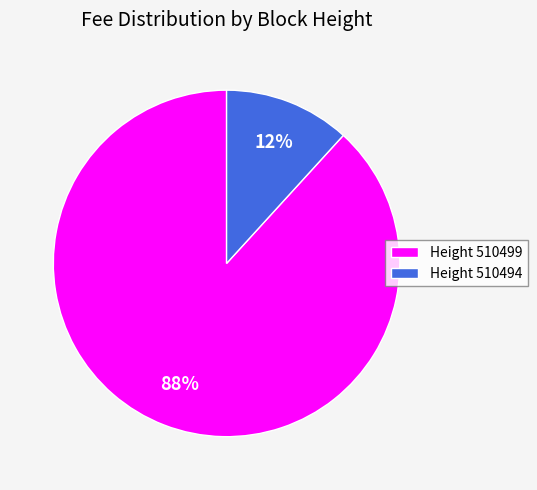

Is the sum of Height 510499 and Height 510494 greater than half?

Yes